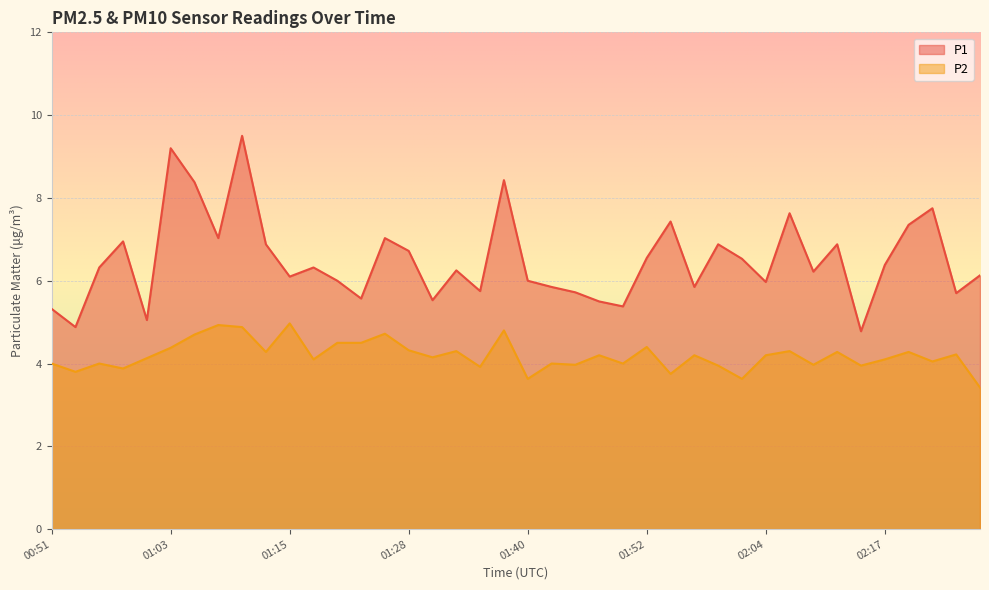

What is the value of the P1 point at the 13th from the left?

6.0